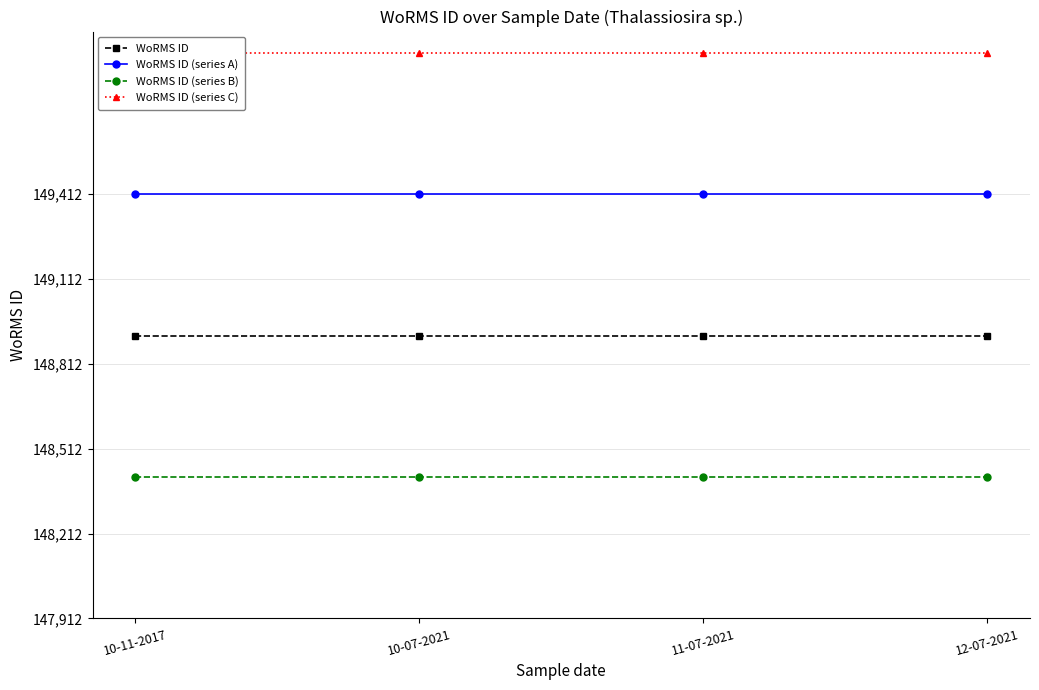

Rank the series by their average value, from highest to lowest.

WoRMS ID (series C), WoRMS ID (series A), WoRMS ID, WoRMS ID (series B)